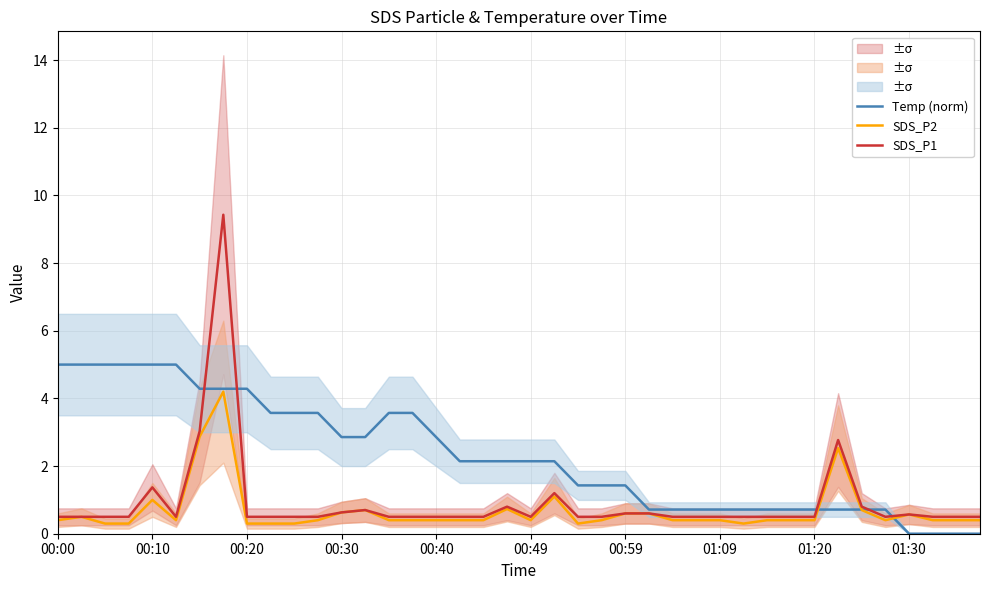

What is the total value across all series at 37?

0.9